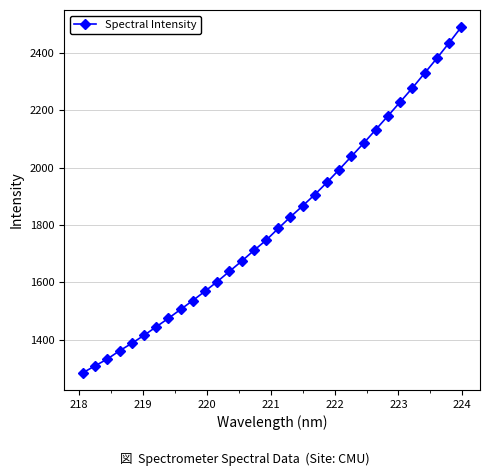

What is the greatest value displayed?

2489.6